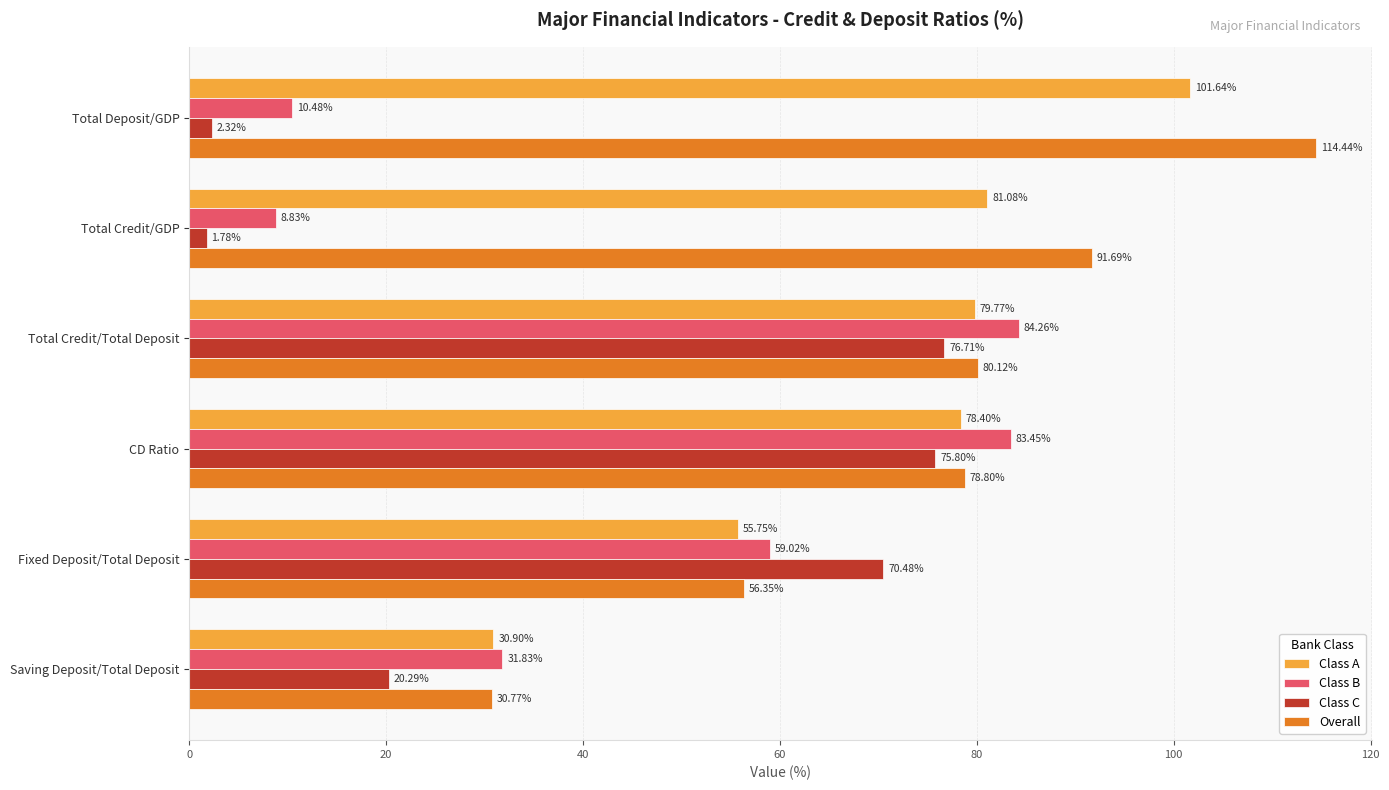

At how many categories does at least one series exceed 2?

6